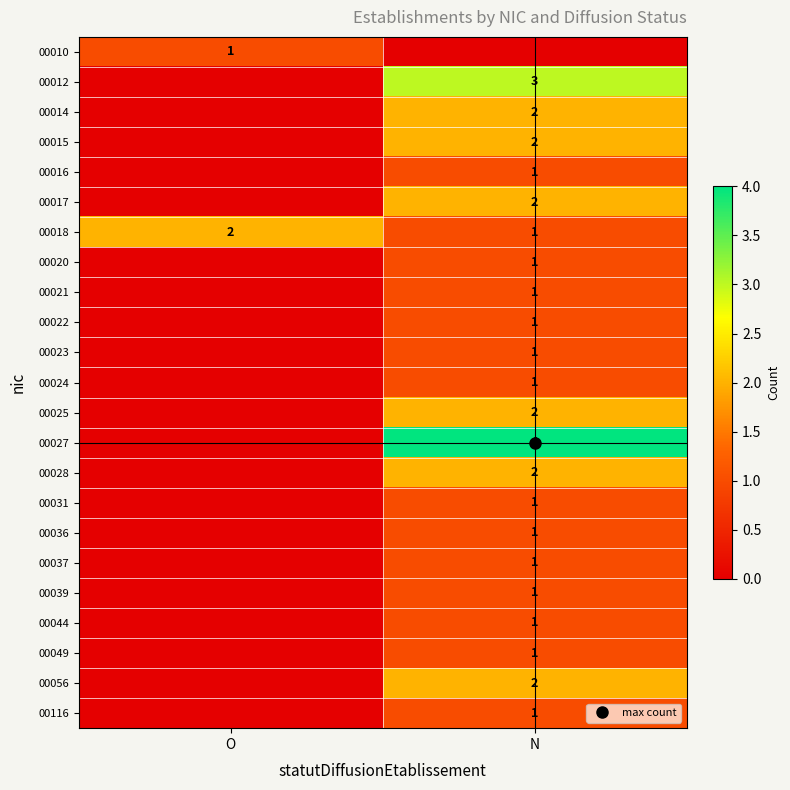

What is the sum of the 00027 values at N and O?

4